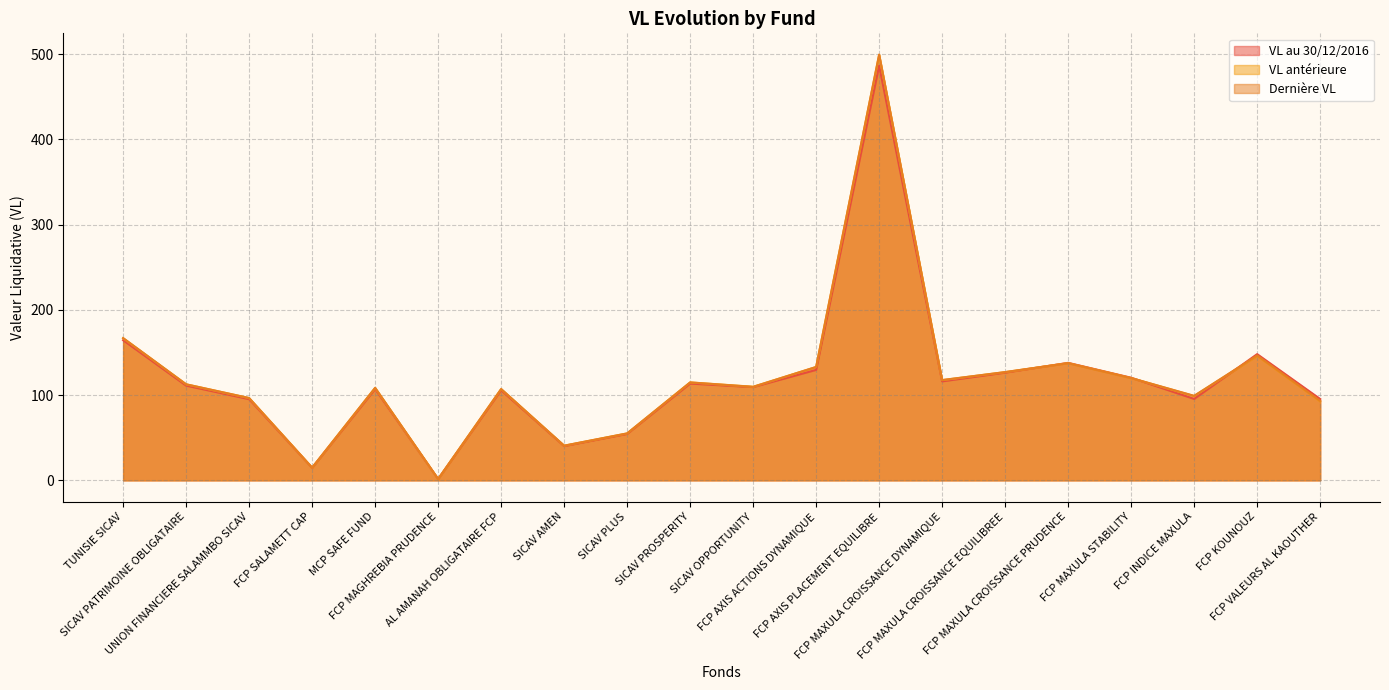

Which series changed the most between SICAV AMEN and FCP AXIS PLACEMENT EQUILIBRE?

Dernière VL